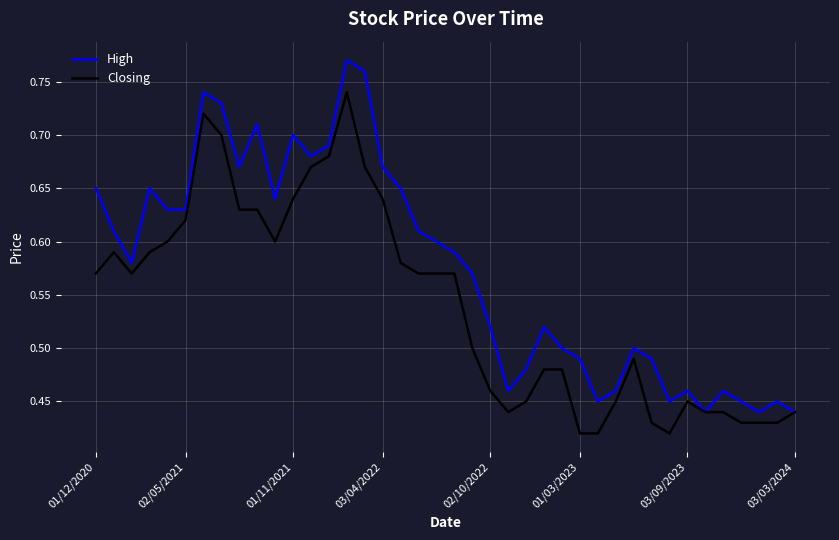

Rank the series by their average value, from highest to lowest.

High, Closing